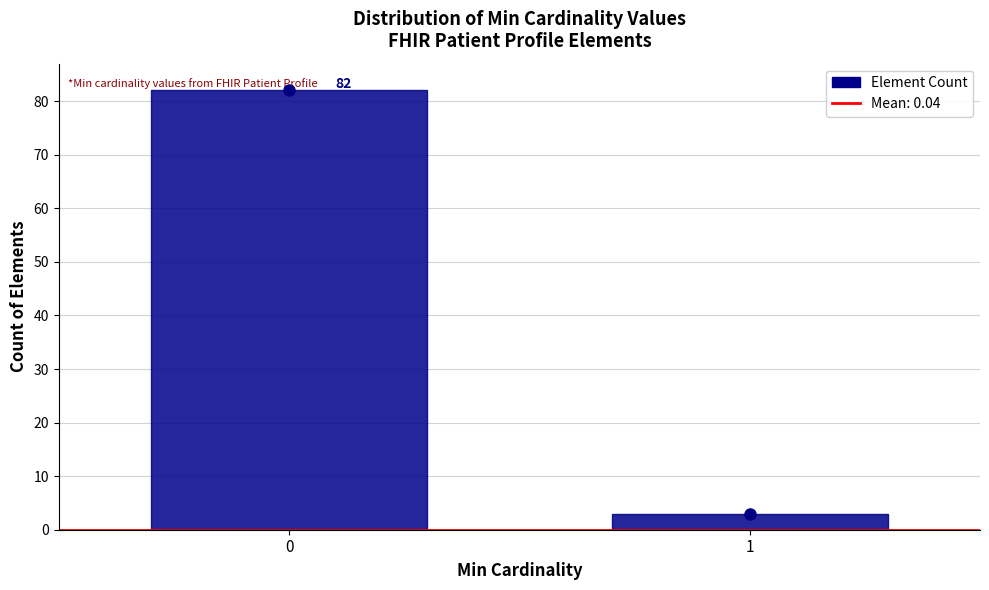

Reading left to right, extract all data points from this chart.

0=82	1=3